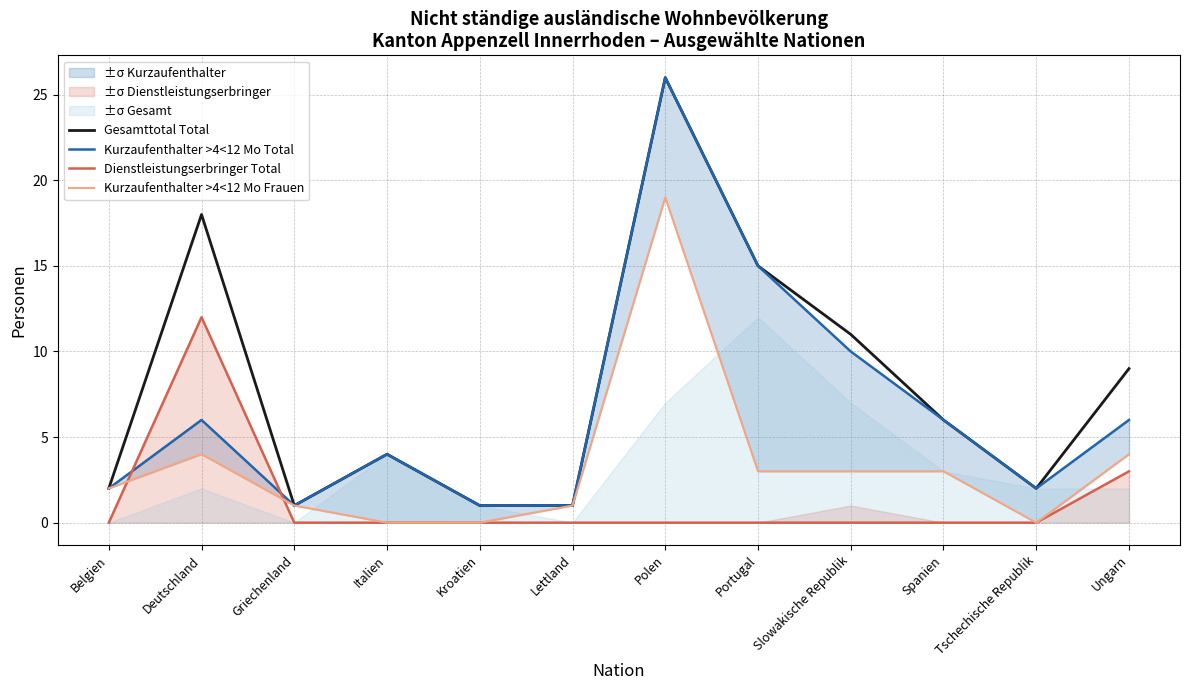

What is the difference between the maximum and second lowest values in the Dienstleistungserbringer Total series?

12